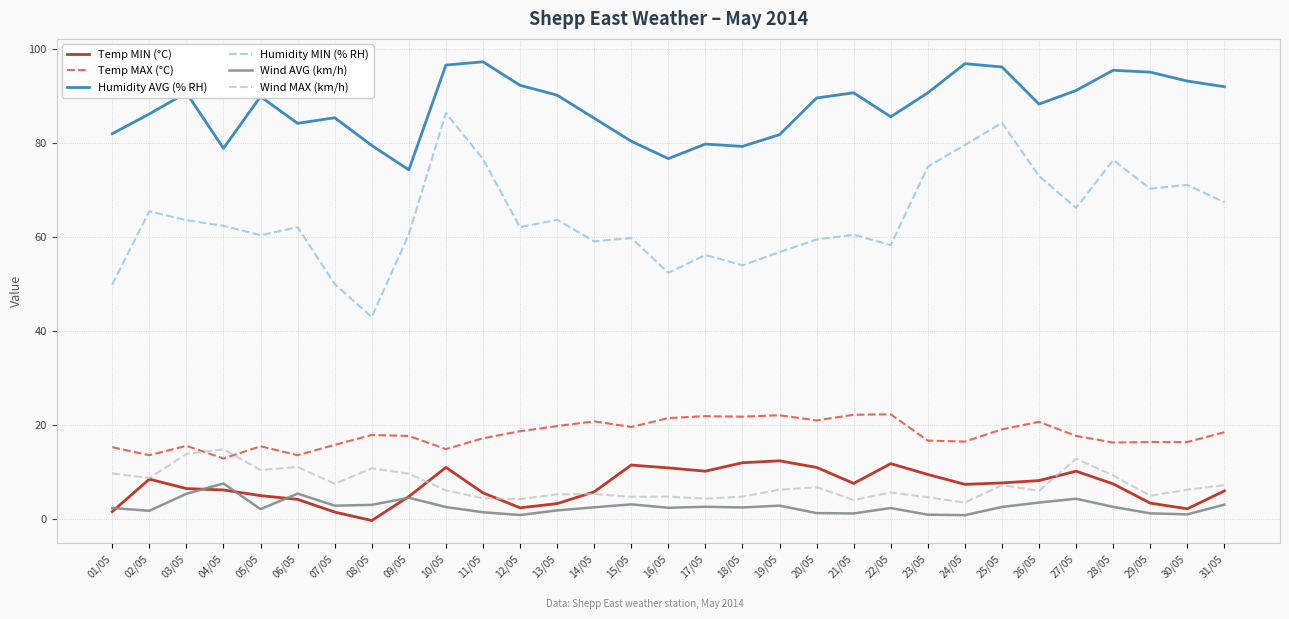

At 27/05, list the series in order from smallest to largest.

Wind AVG (km/h), Temp MIN (°C), Wind MAX (km/h), Temp MAX (°C), Humidity MIN (% RH), Humidity AVG (% RH)